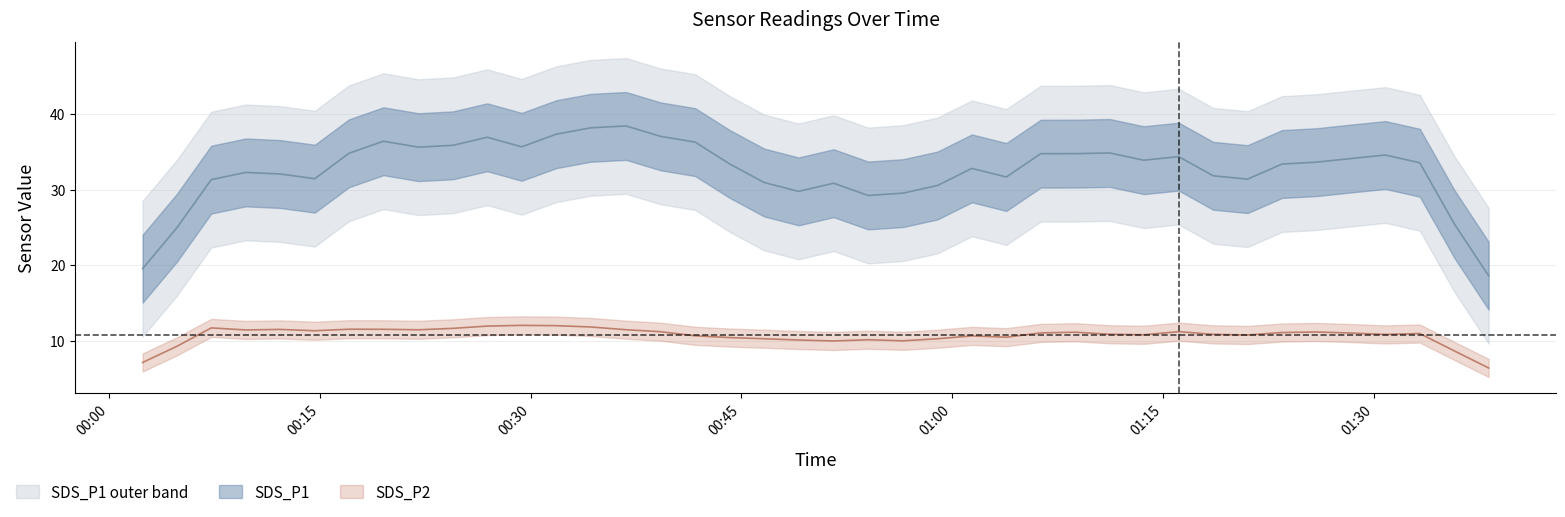

At which category does the chart reach its minimum across all series?

38